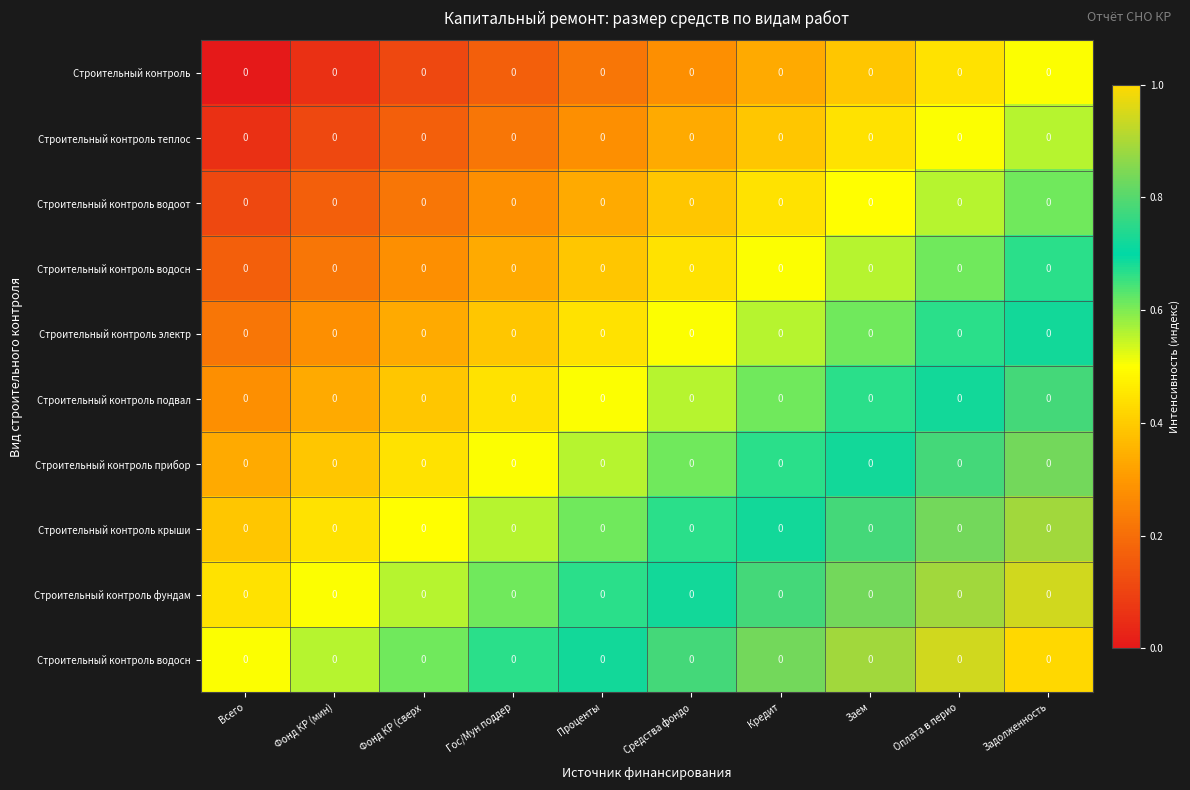

At how many categories does at least one series exceed 0?

10